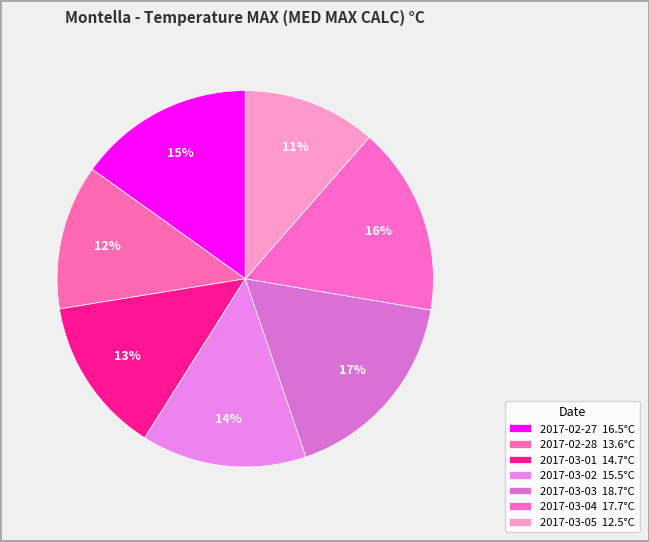

Count the number of slices in the pie.

7